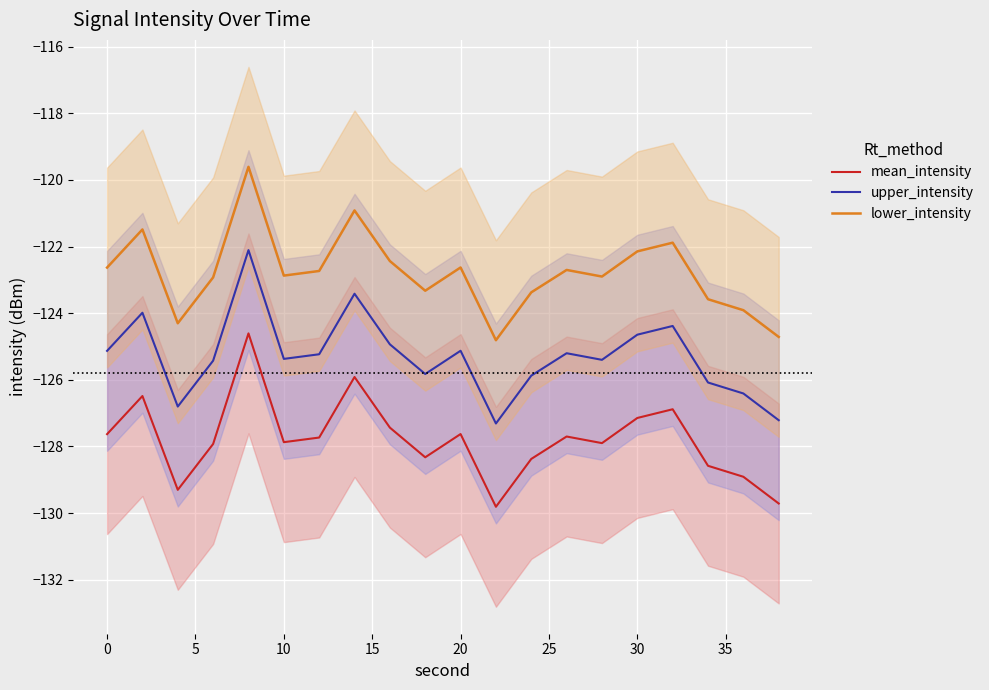

Rank the series by their average value, from highest to lowest.

lower_intensity, upper_intensity, mean_intensity